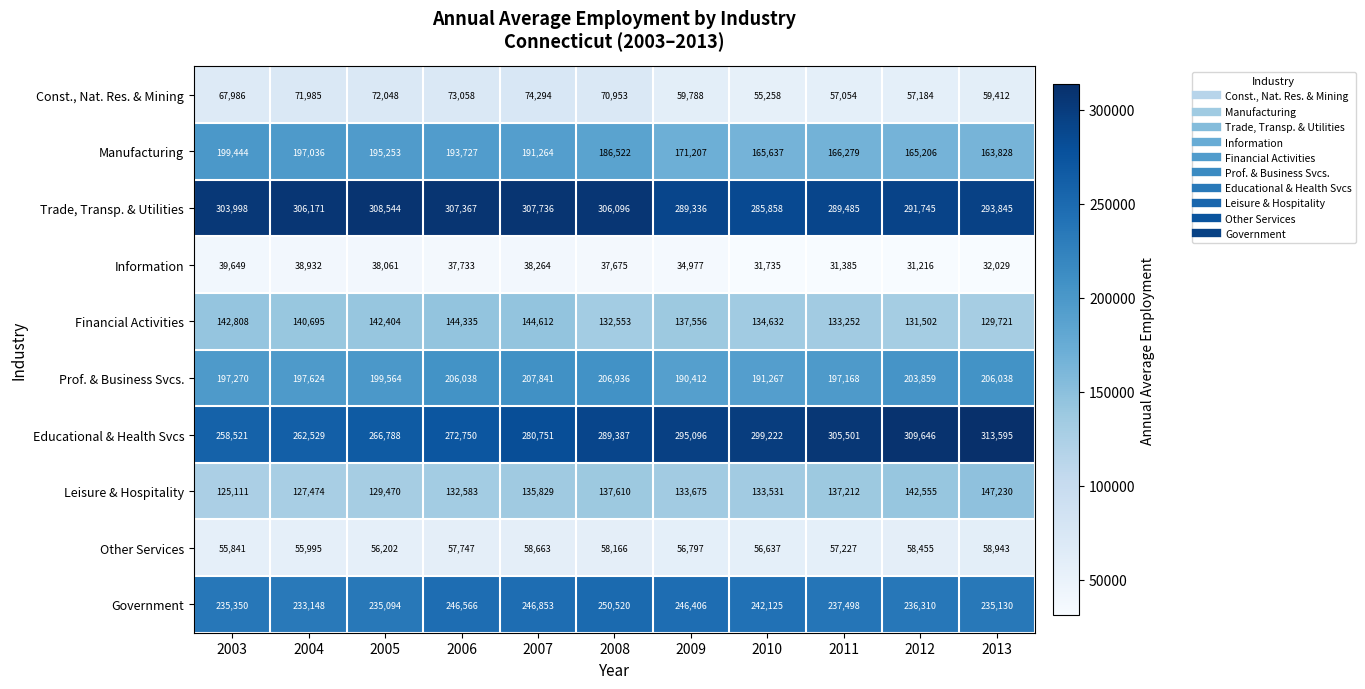

What is the difference between the highest and lowest values at 2012?

278430